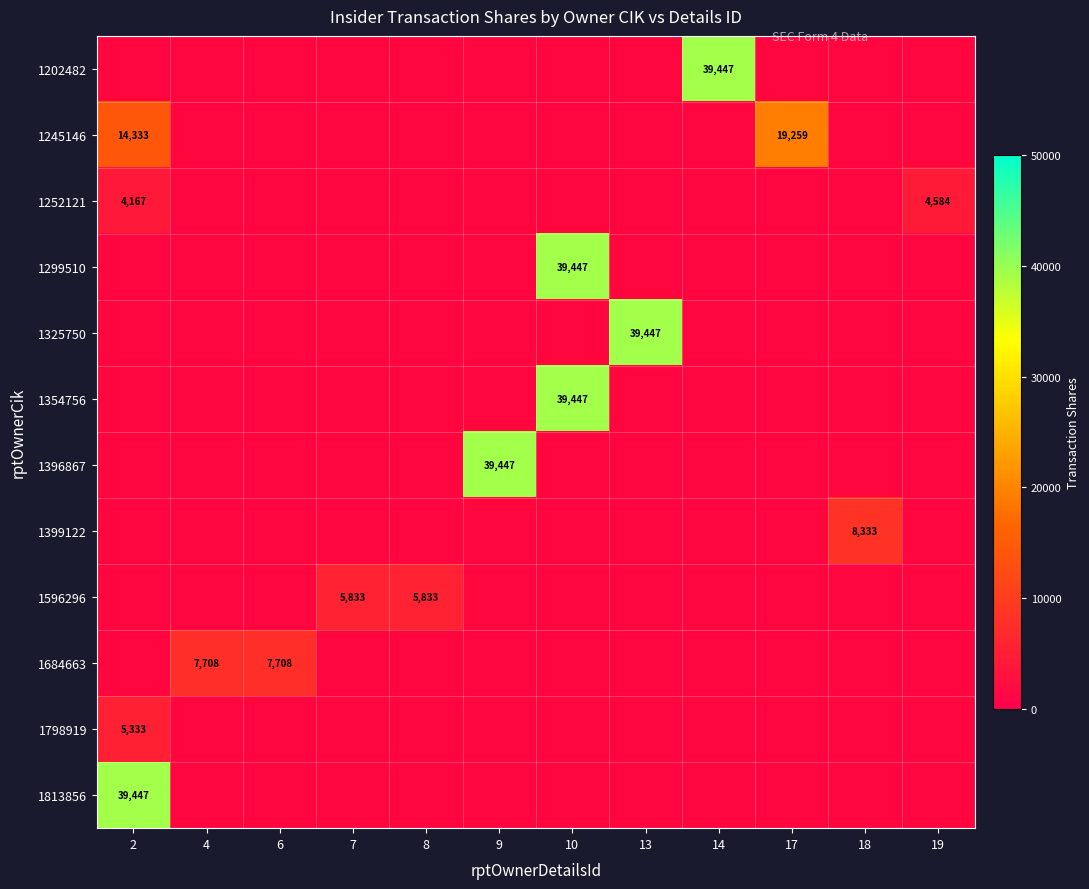

List the labels in order of 1596296 value, smallest first.

2, 4, 6, 9, 10, 13, 14, 17, 18, 19, 7, 8